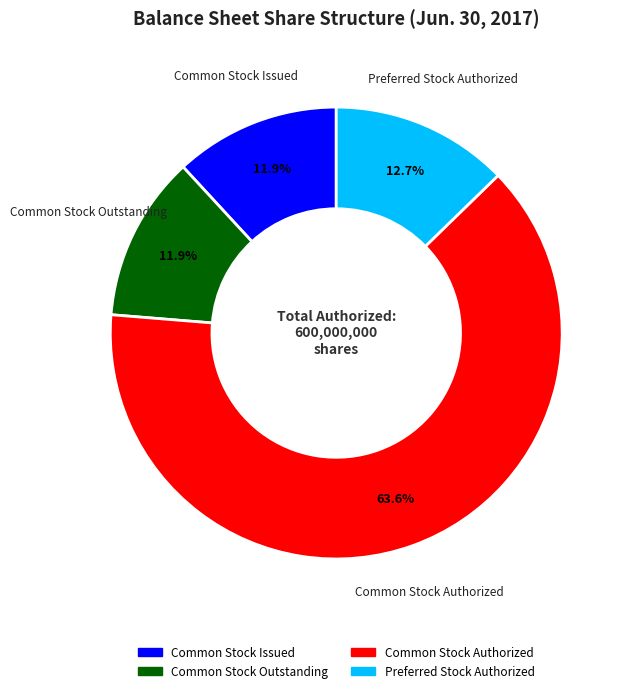

Which slice is the largest?

Common Stock Authorized